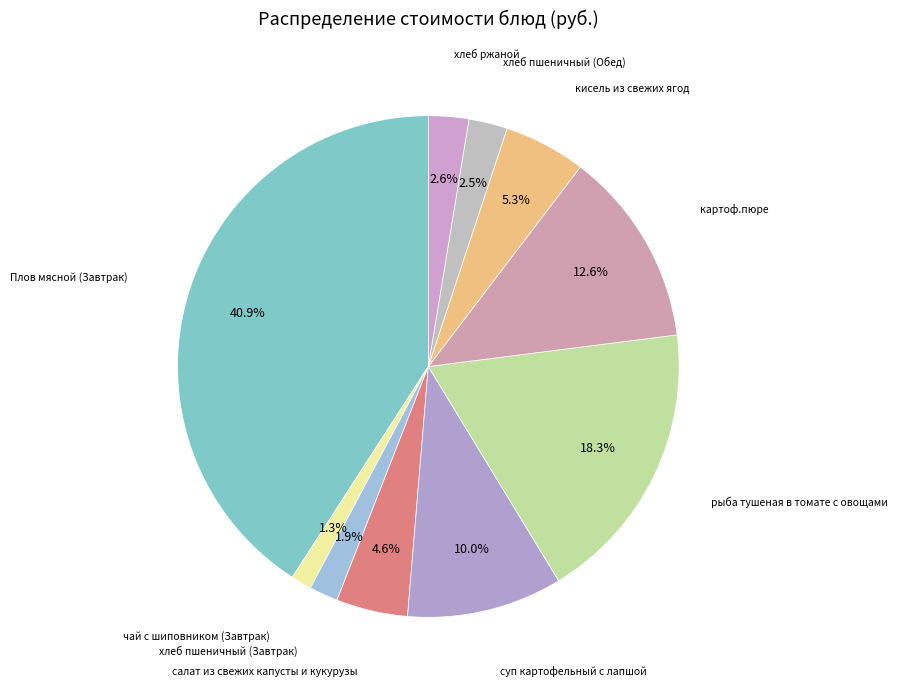

How many slices are in this pie chart?

10